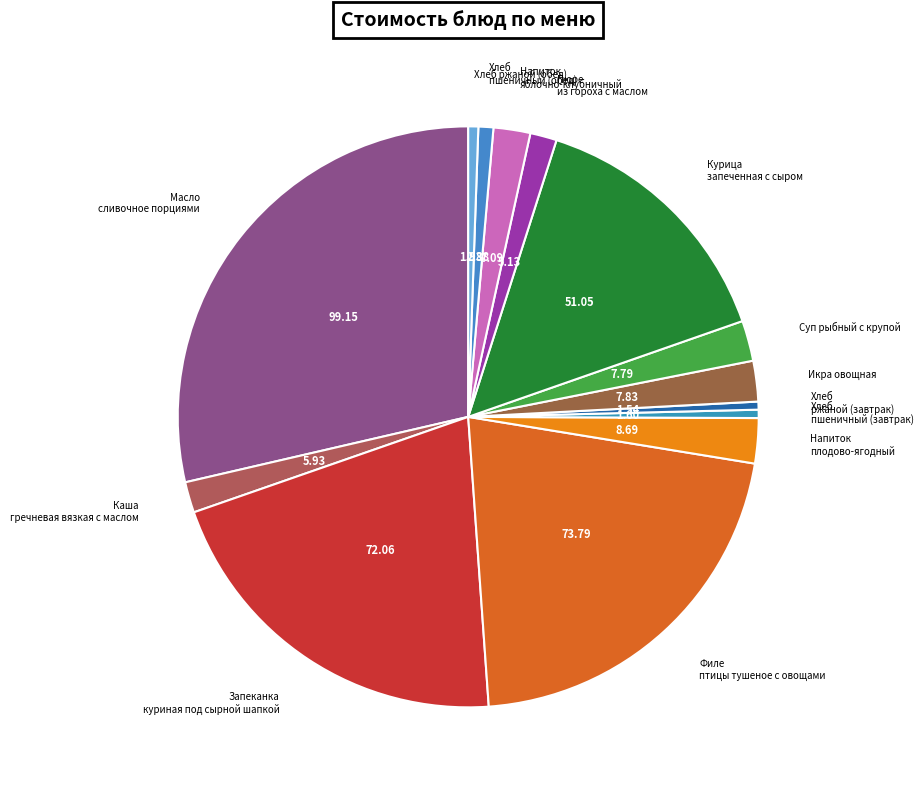

How many slices are in this pie chart?

14